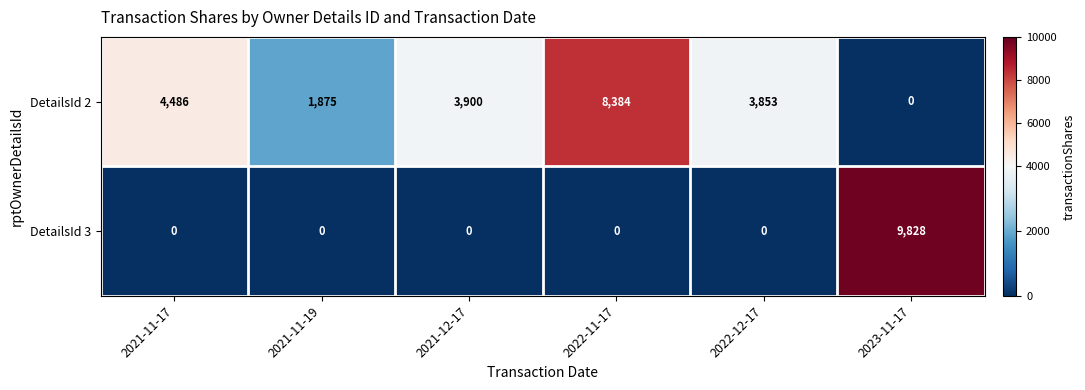

Reading left to right, extract all data points from this chart.

DetailsId 2: 2021-11-17=4486	2021-11-19=1875	2021-12-17=3900	2022-11-17=8384	2022-12-17=3853	2023-11-17=0
DetailsId 3: 2021-11-17=0	2021-11-19=0	2021-12-17=0	2022-11-17=0	2022-12-17=0	2023-11-17=9828